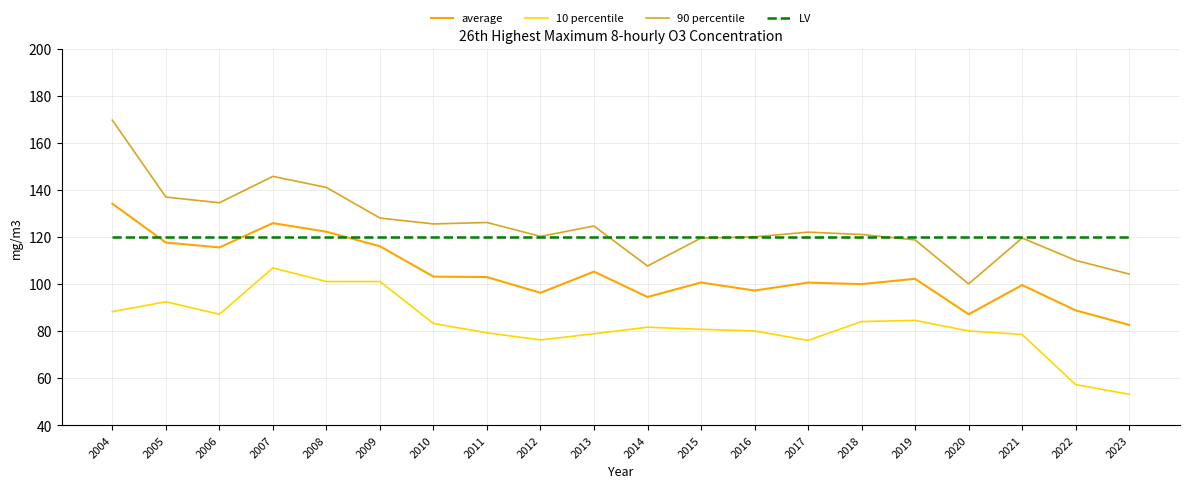

Which category has the highest value in the 90 percentile series?

2004